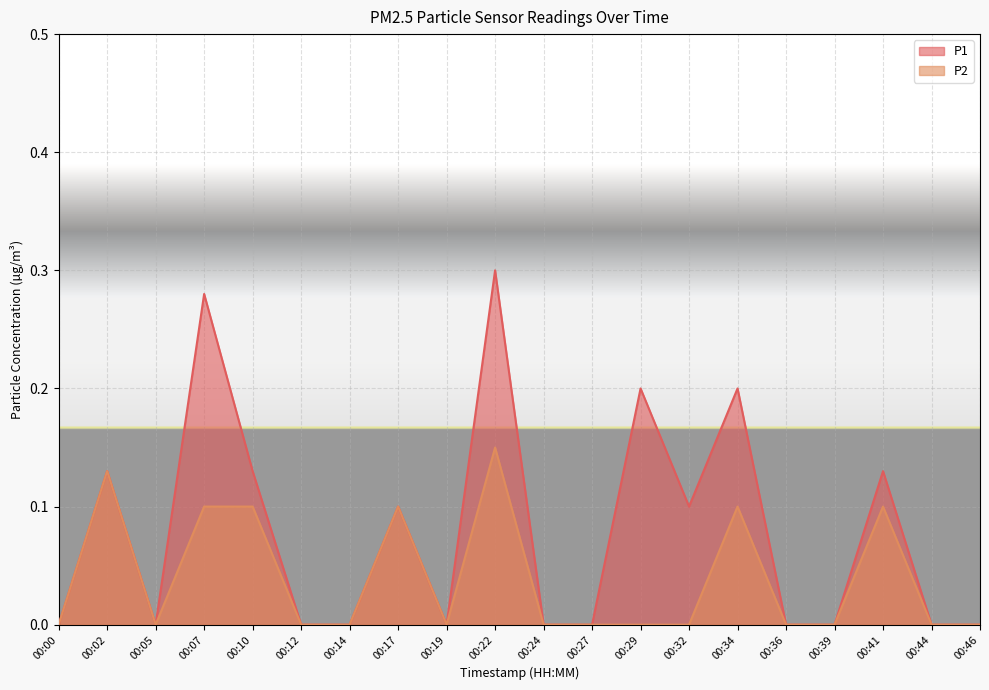

Reading right to left, list all the values displayed in this chart.

P1: 00:46=0.0	00:44=0.0	00:41=0.1	00:39=0.0	00:36=0.0	00:34=0.2	00:32=0.1	00:29=0.2	00:27=0.0	00:24=0.0	00:22=0.3	00:19=0.0	00:17=0.1	00:14=0.0	00:12=0.0	00:10=0.1	00:07=0.3	00:05=0.0	00:02=0.1	00:00=0.0
P2: 00:46=0.0	00:44=0.0	00:41=0.1	00:39=0.0	00:36=0.0	00:34=0.1	00:32=0.0	00:29=0.0	00:27=0.0	00:24=0.0	00:22=0.1	00:19=0.0	00:17=0.1	00:14=0.0	00:12=0.0	00:10=0.1	00:07=0.1	00:05=0.0	00:02=0.1	00:00=0.0